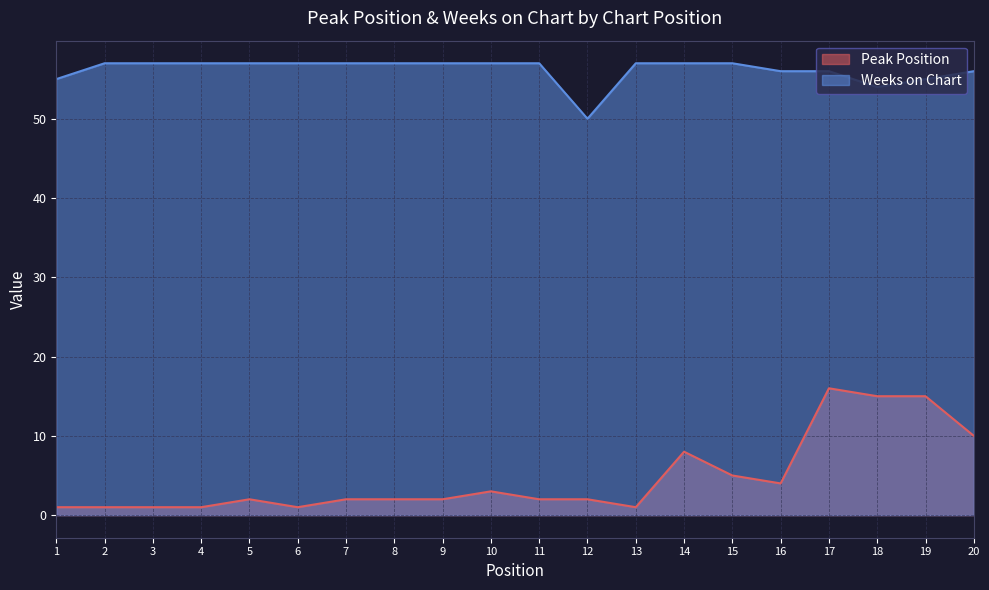

What is the lowest value of the Weeks on Chart series?

50